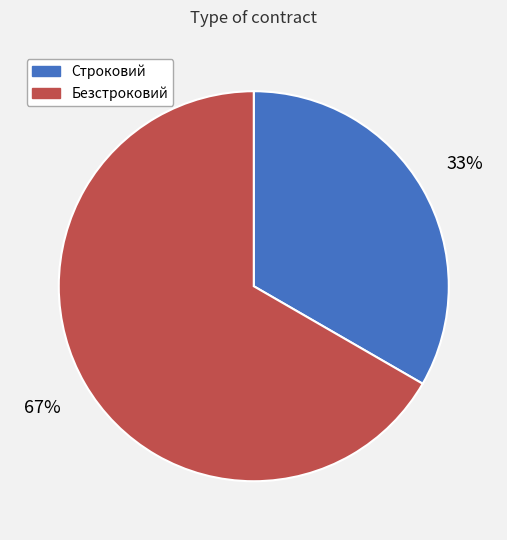

To the nearest percent, what percentage of the pie is Безстроковий?

67%